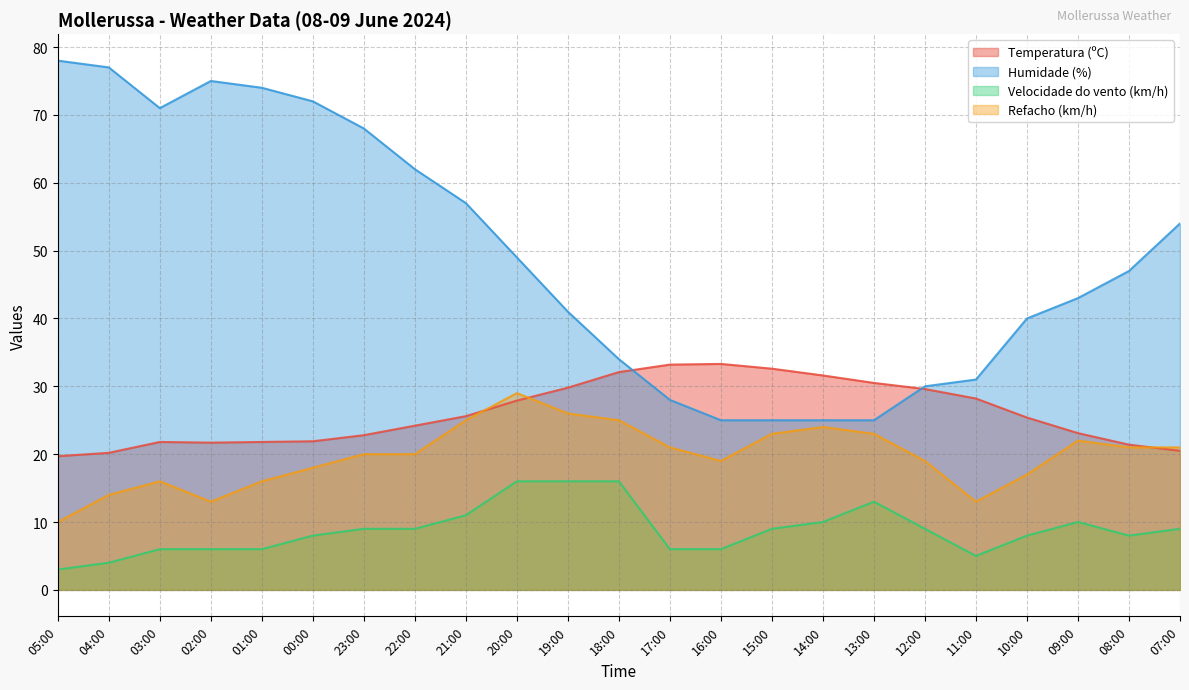

True or false: Humidade (%) and Refacho (km/h) cross at least once.

False